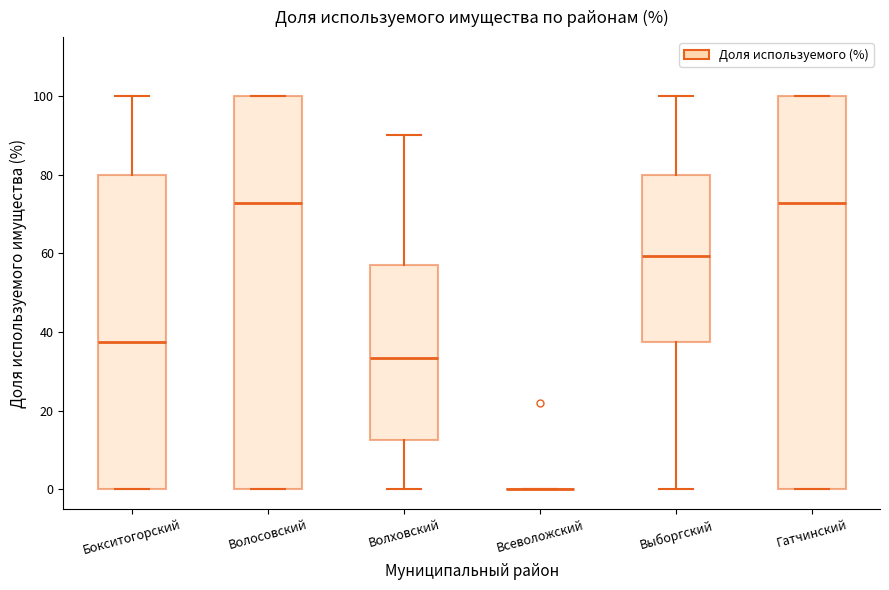

Reading left to right, read every box against the y-axis: the position of its median line, the range the box covers, and the ends of its whiskers. The values are not printed on the chart, so give them approximately, as read against the axis.

Бокситогорский: median 38, box 0 to 80, whiskers 0 to 100
Волосовский: median 72, box 0 to 100, whiskers 0 to 100
Волховский: median 34, box 12 to 58, whiskers 0 to 90
Всеволожский: box collapsed to a line at 0, whiskers 0 to 0
Выборгский: median 60, box 38 to 80, whiskers 0 to 100
Гатчинский: median 72, box 0 to 100, whiskers 0 to 100